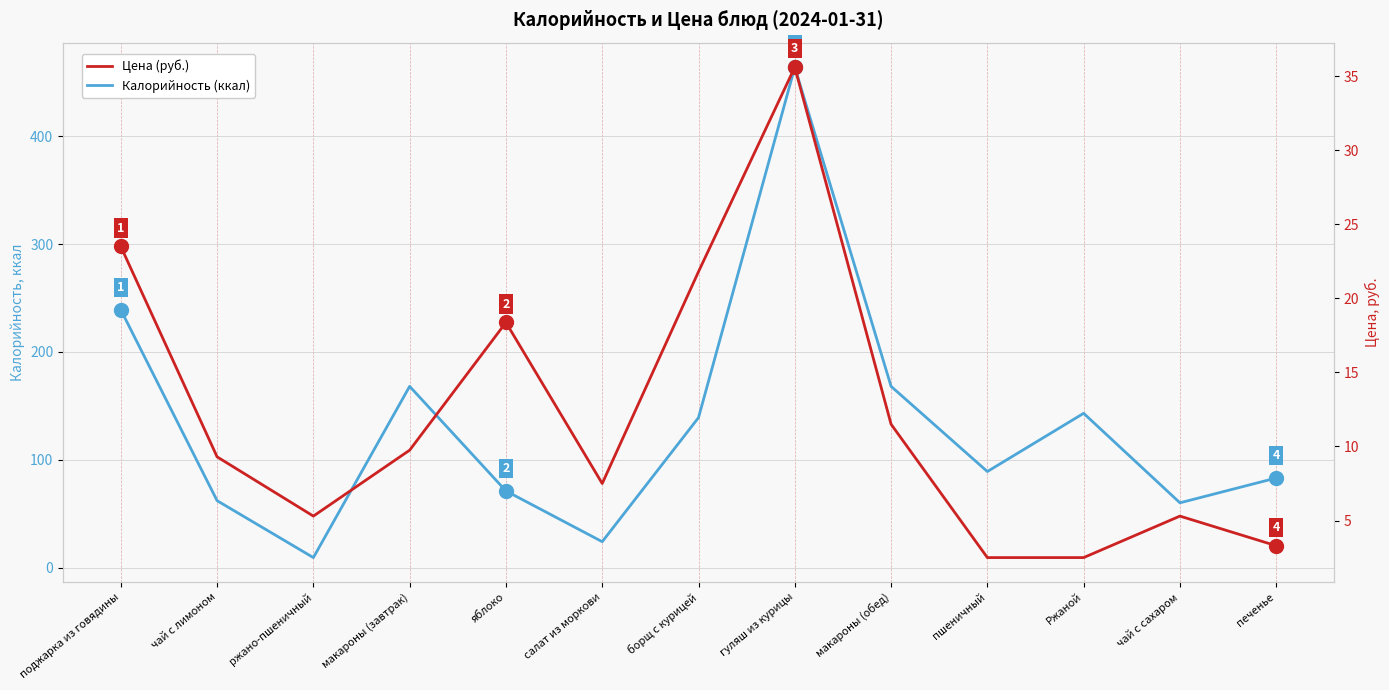

Is the value of Калорийность (ккал) at пшеничный greater than the value of Цена (руб.) at поджарка из говядины?

Yes